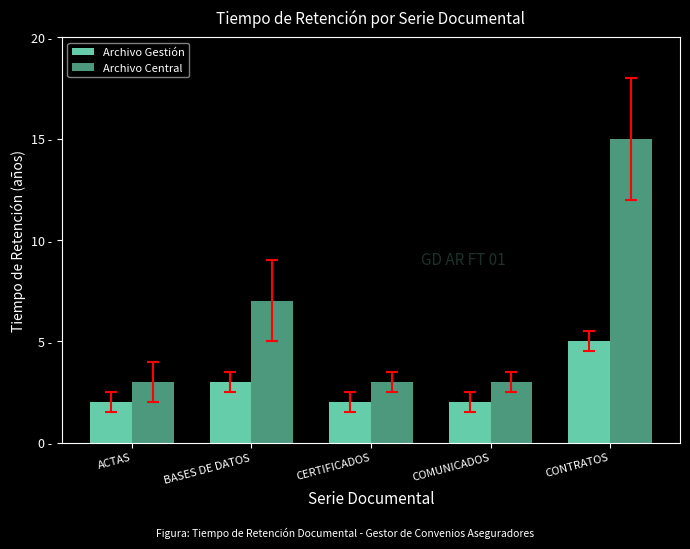

Are the bars horizontal?

No